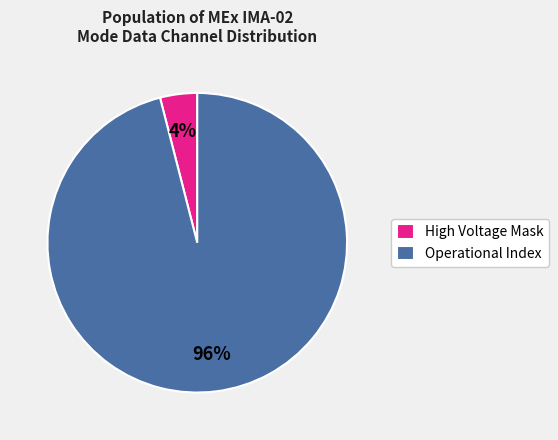

To the nearest percent, what is the difference between the largest and smallest slice percentages?

92%